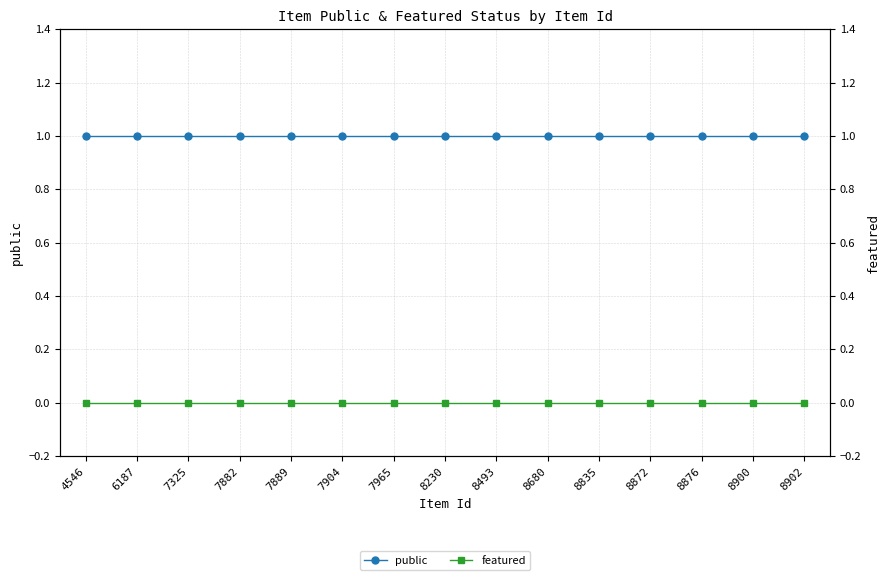

At 8835, list the series in order from smallest to largest.

featured, public